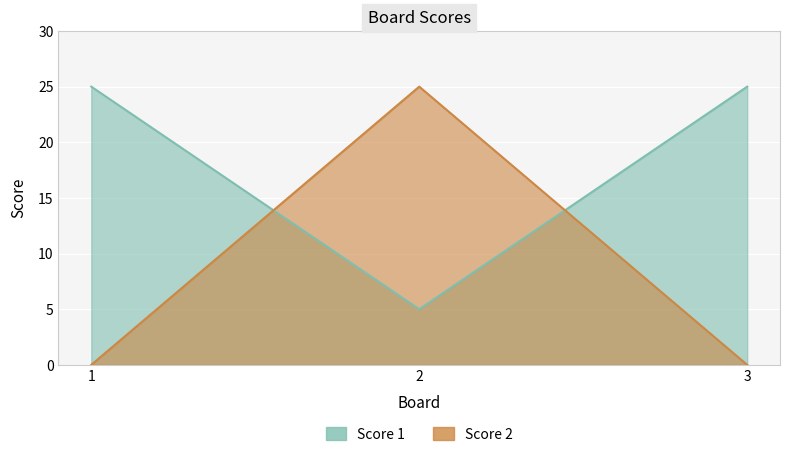

List the labels in order of Score 2 value, smallest first.

1, 3, 2